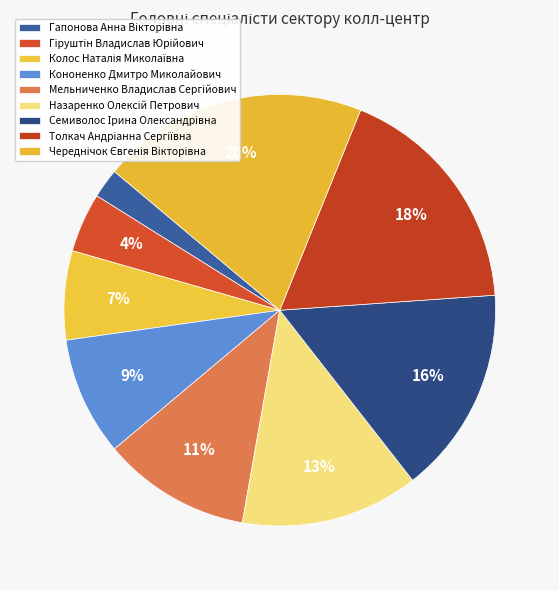

Does any single category account for the majority?

No